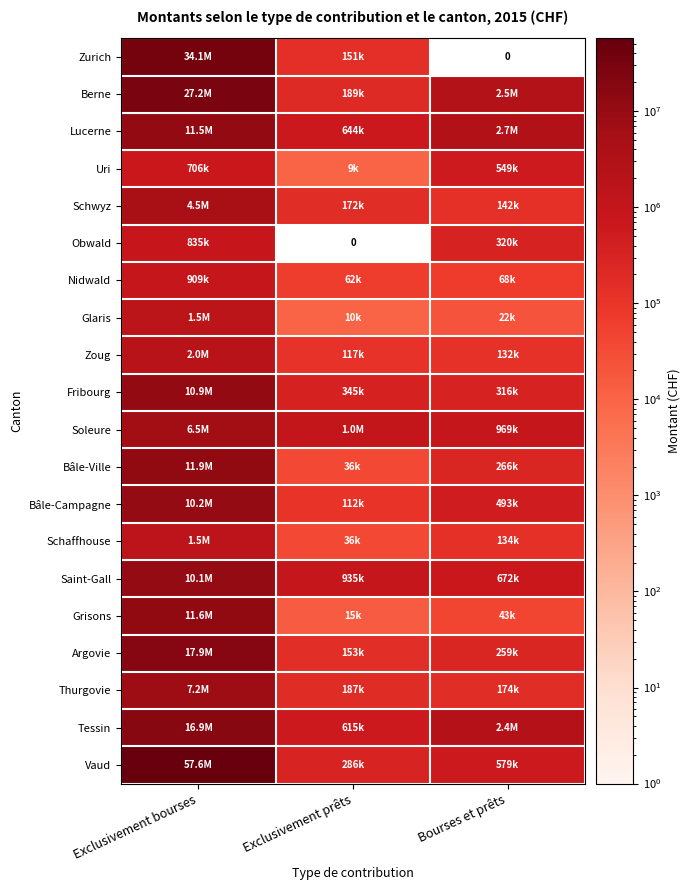

What is the total value across all series at Exclusivement bourses?

245637944